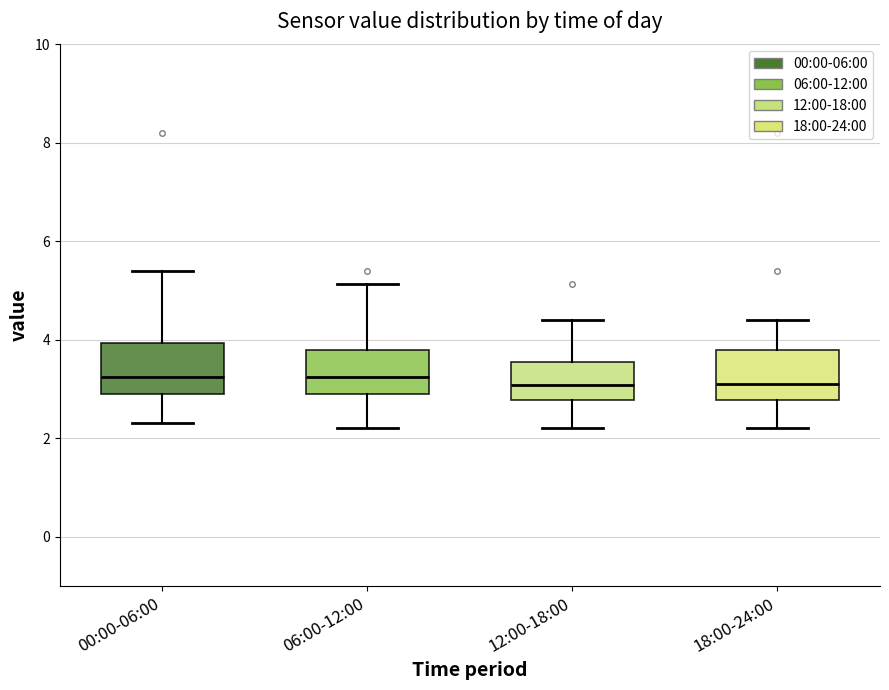

Reading left to right, read every box against the y-axis: the position of its median line, the range the box covers, and the ends of its whiskers. The values are not printed on the chart, so give them approximately, as read against the axis.

00:00-06:00: median 3.2, box 2.8 to 4.0, whiskers 2.4 to 5.4
06:00-12:00: median 3.2, box 2.8 to 3.8, whiskers 2.2 to 5.2
12:00-18:00: median 3.0, box 2.8 to 3.6, whiskers 2.2 to 4.4
18:00-24:00: median 3.2, box 2.8 to 3.8, whiskers 2.2 to 4.4